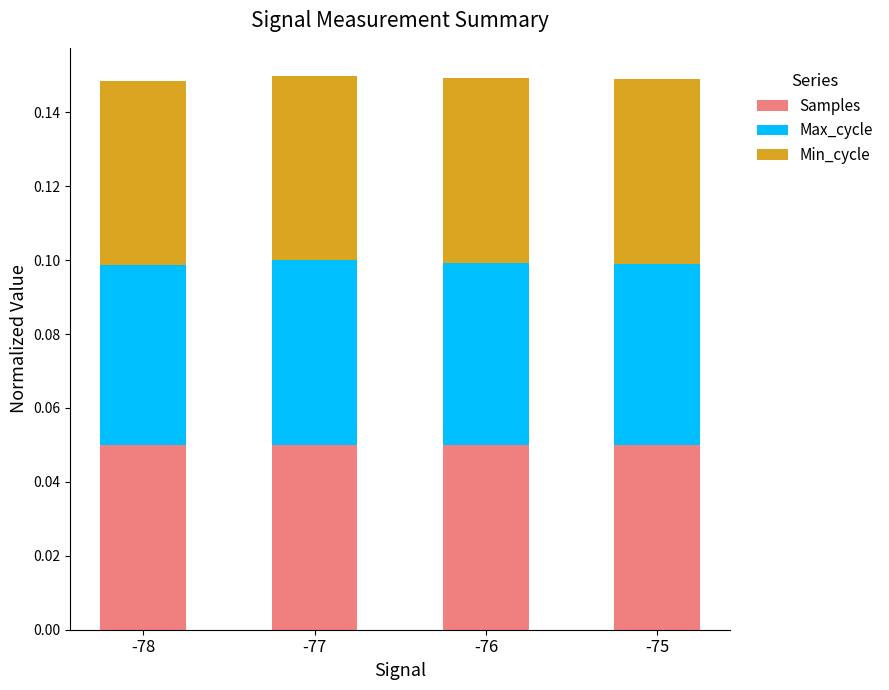

Are the bars grouped side by side (vs. stacked)?

No